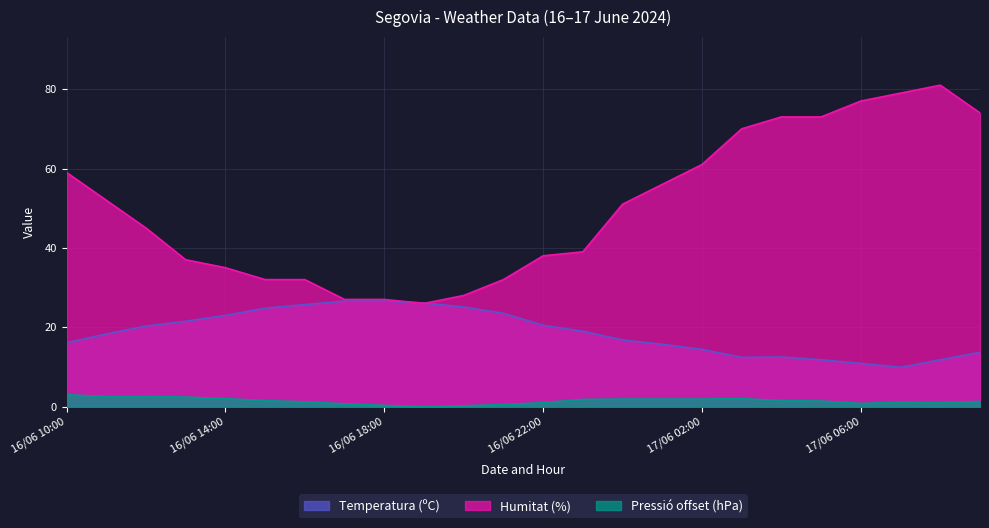

The Pressió (hPa) series shows 0.8 at 17/06 06:00. True or false?

True